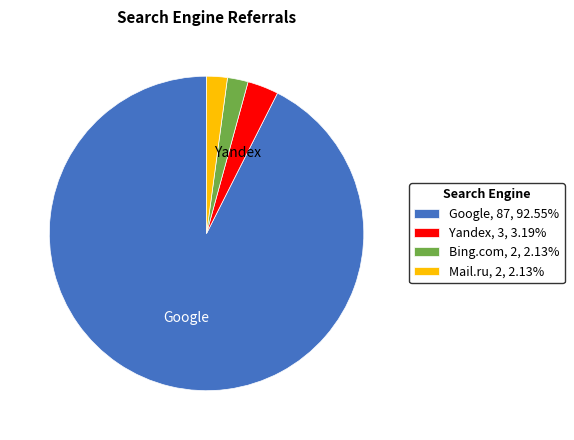

What is the ratio of the value at Google, 87, 92.55% to the value at Bing.com, 2, 2.13%?

43.5